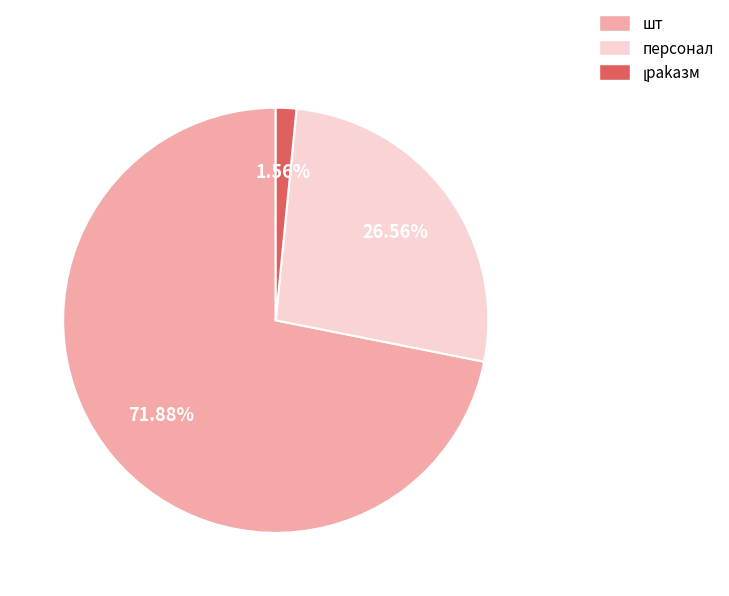

Count the number of slices in the pie.

3